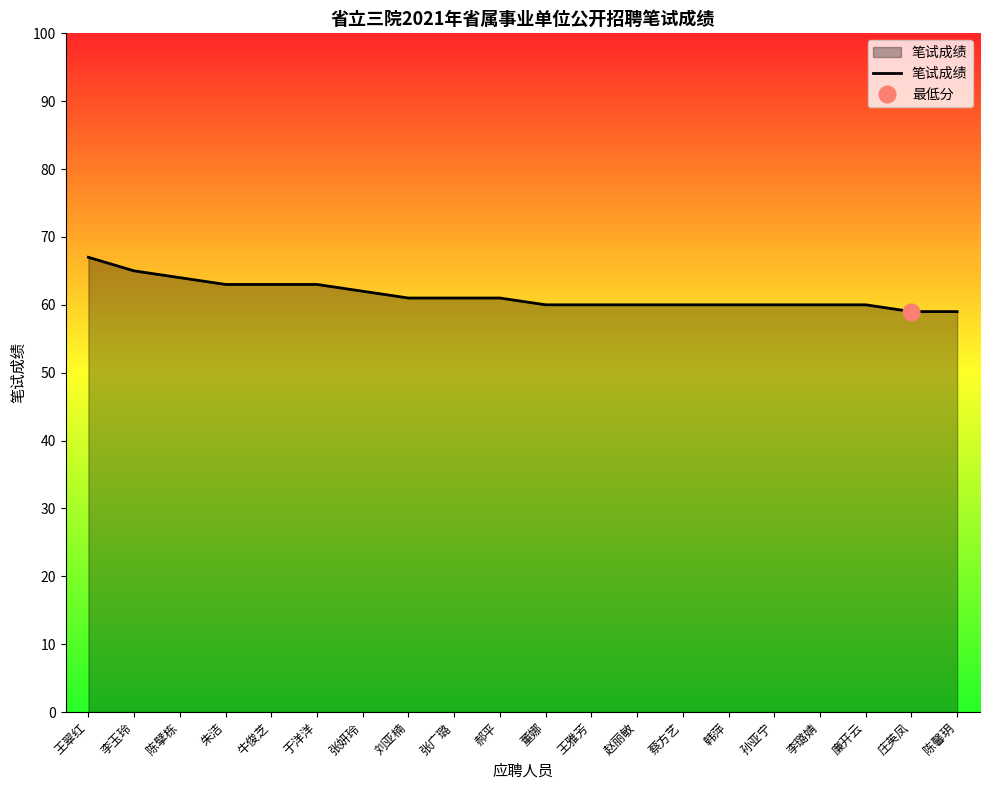

Reading left to right, list all the values displayed in this chart.

王翠红=67	李玉玲=65	陈擘栋=64	朱洁=63	牛俊芝=63	于洋洋=63	张妍玲=62	刘亚楠=61	张广璐=61	郝平=61	董娜=60	王雅芳=60	赵丽敏=60	蔡方艺=60	韩萍=60	孙亚宁=60	李璐婧=60	廉开云=60	庄英凤=59	陈馨玥=59